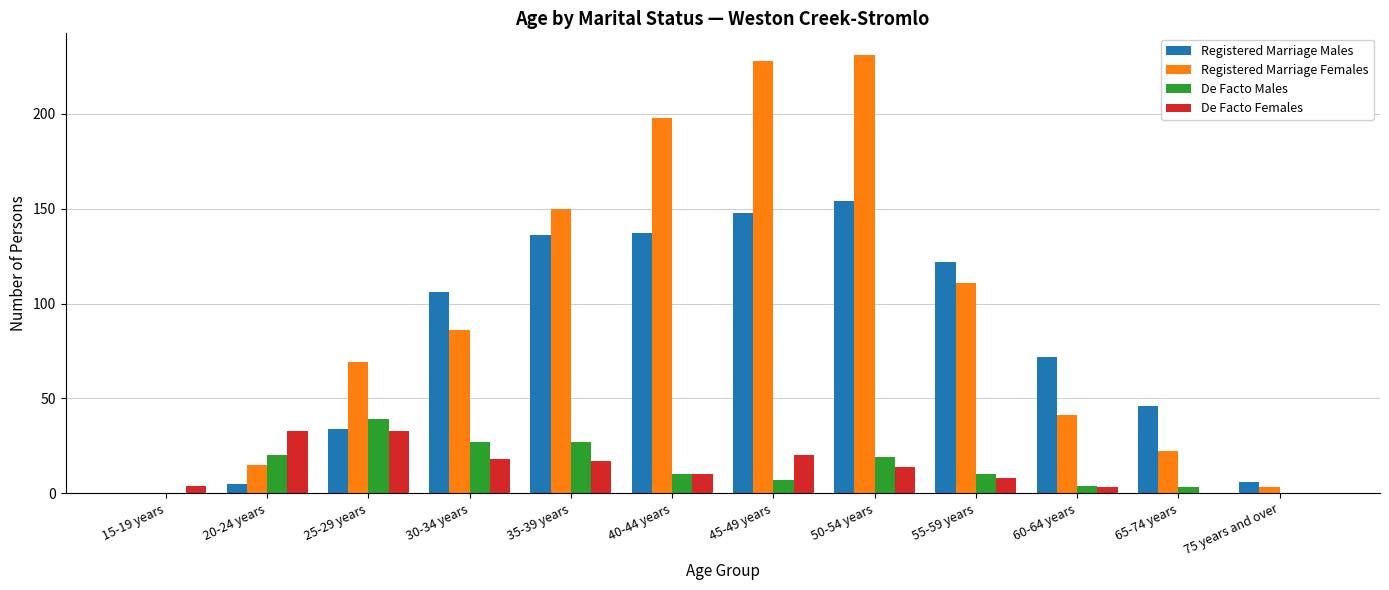

Between 35-39 years and 50-54 years, which series saw the biggest shift?

Registered Marriage Females